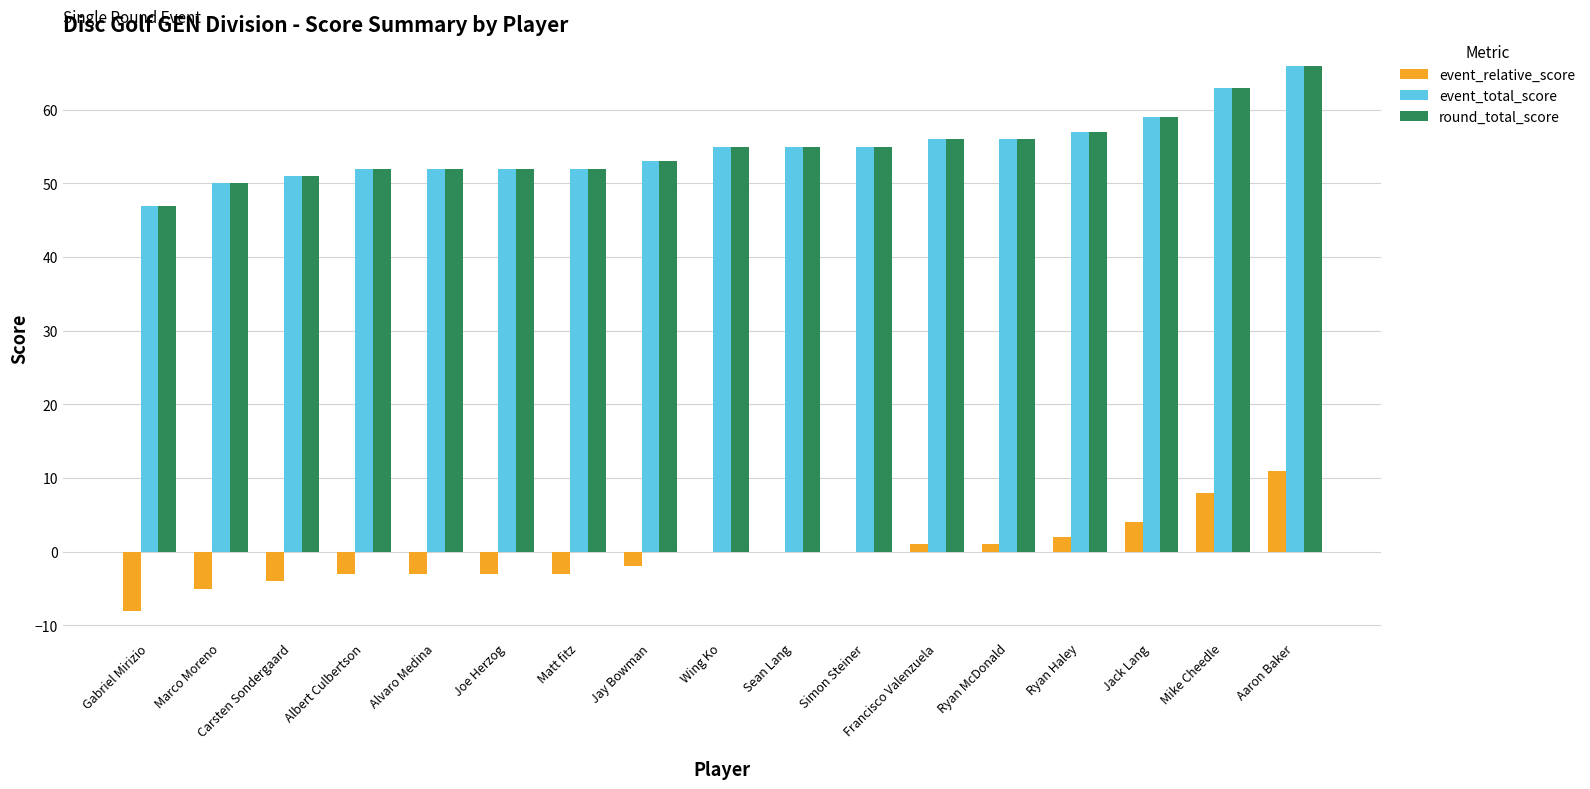

Does the chart contain stacked bars?

No